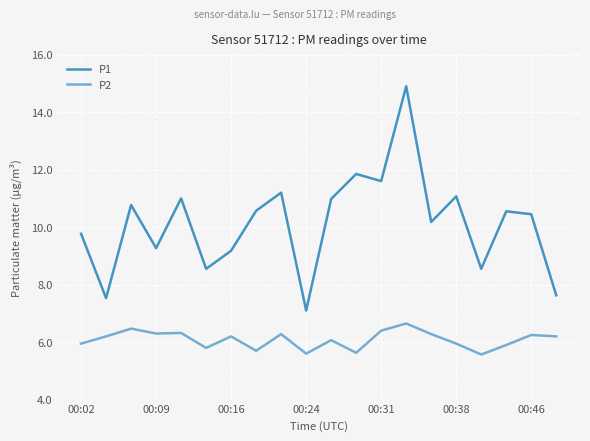

What are all the series names shown in the legend?

P1, P2